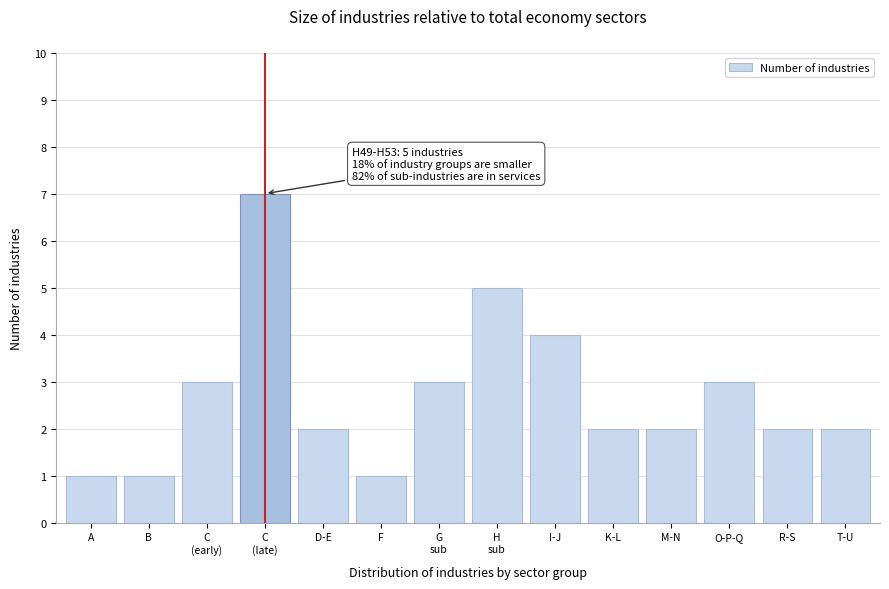

Reading left to right, what are all the values shown in this chart?

1	1	3	7	2	1	3	5	4	2	2	3	2	2